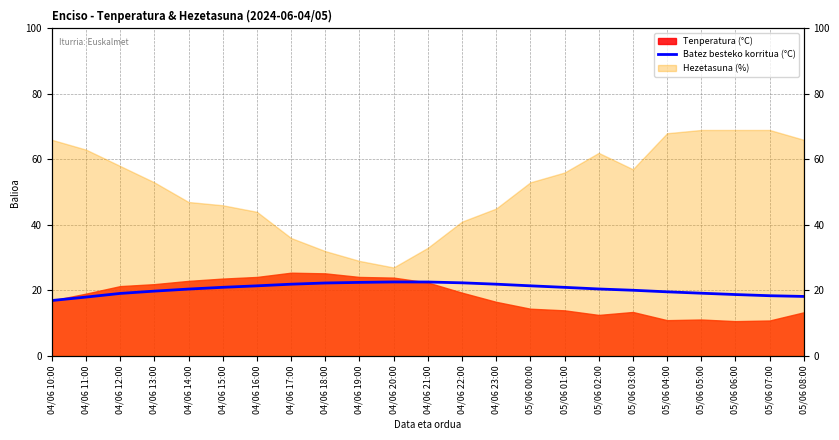

How many lines are shown in the chart?

1